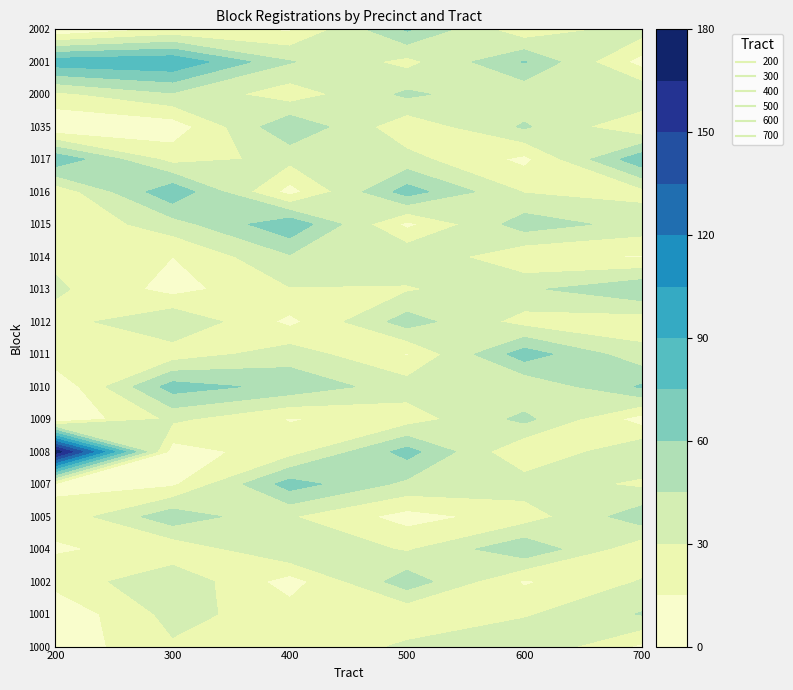

Reading left to right, transcribe all the data shown in this chart.

200: 0=5	1=3	2=20	3=14	4=18	5=13	6=174	7=1	8=2	9=26	10=23	11=33	12=26	13=17	14=19	15=72	16=1	17=26	18=84	19=1
300: 0=28	1=35	2=42	3=18	4=55	5=12	6=8	7=33	8=67	9=21	10=44	11=9	12=15	13=38	14=72	15=24	16=6	17=43	18=88	19=17
400: 0=15	1=22	2=8	3=45	4=31	5=67	6=23	7=14	8=55	9=38	10=11	11=29	12=43	13=72	14=9	15=34	16=58	17=21	18=46	19=13
500: 0=33	1=17	2=54	3=28	4=9	5=41	6=66	7=22	8=37	9=14	10=52	11=28	12=43	13=11	14=67	15=35	16=19	17=48	18=25	19=62
600: 0=44	1=28	2=13	3=57	4=22	5=38	6=15	7=49	8=31	9=68	10=24	11=42	12=17	13=53	14=29	15=11	16=47	17=33	18=61	19=18
700: 0=12	1=46	2=31	3=19	4=54	5=27	6=43	7=8	8=62	9=35	10=21	11=58	12=14	13=39	14=25	15=71	16=16	17=44	18=9	19=37